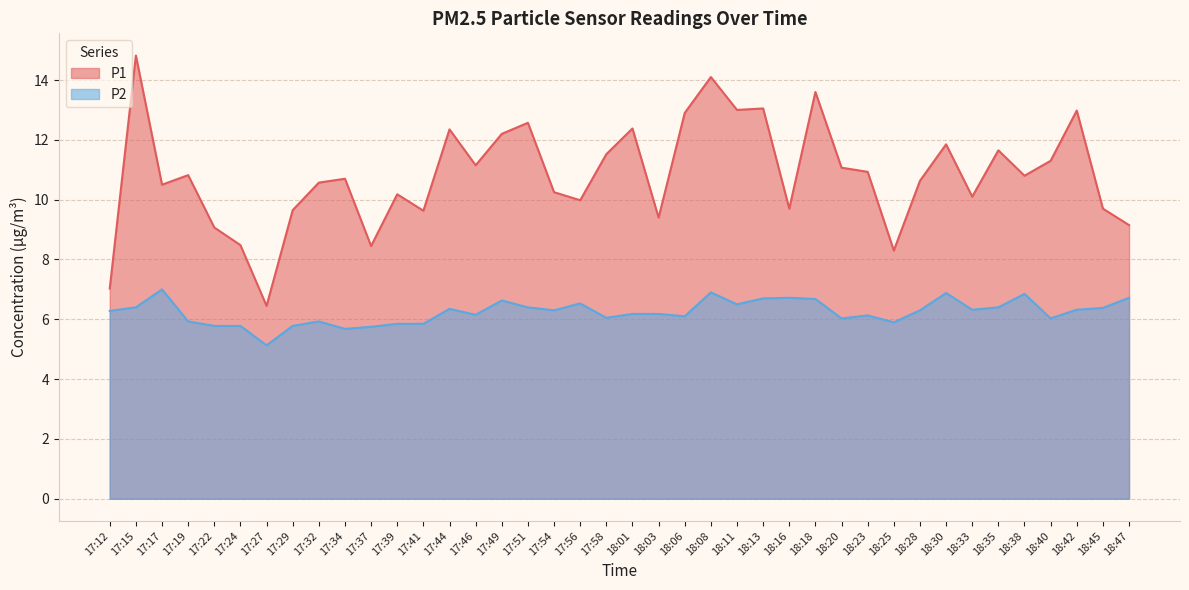

Which category has the lowest value across all series?

17:27